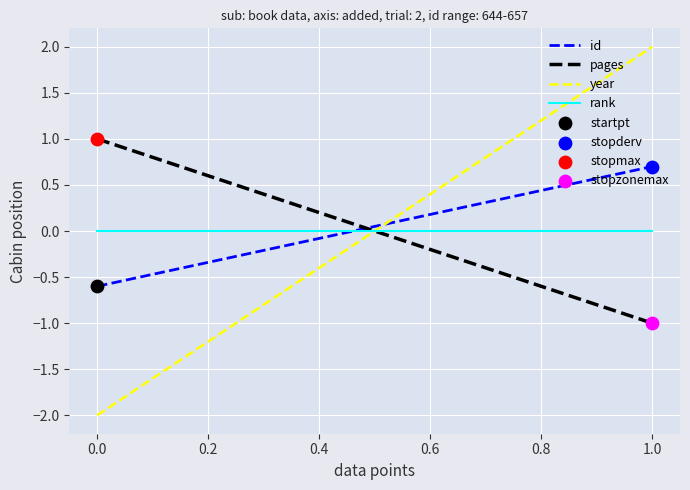

Which series contains the lowest Y value?

year